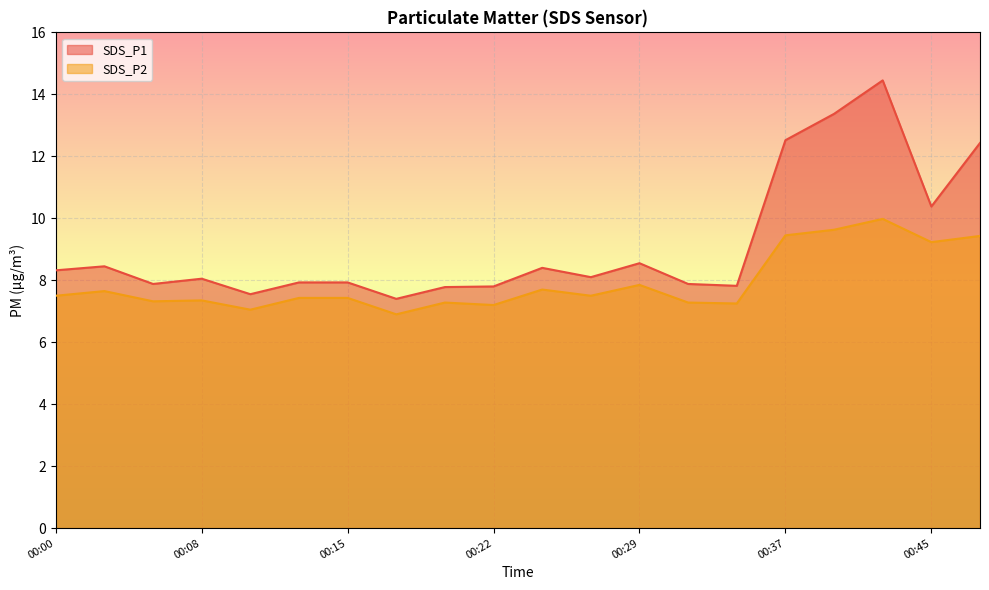

What is the sum of the SDS_P2 values at 00:25 and 00:45?

16.9